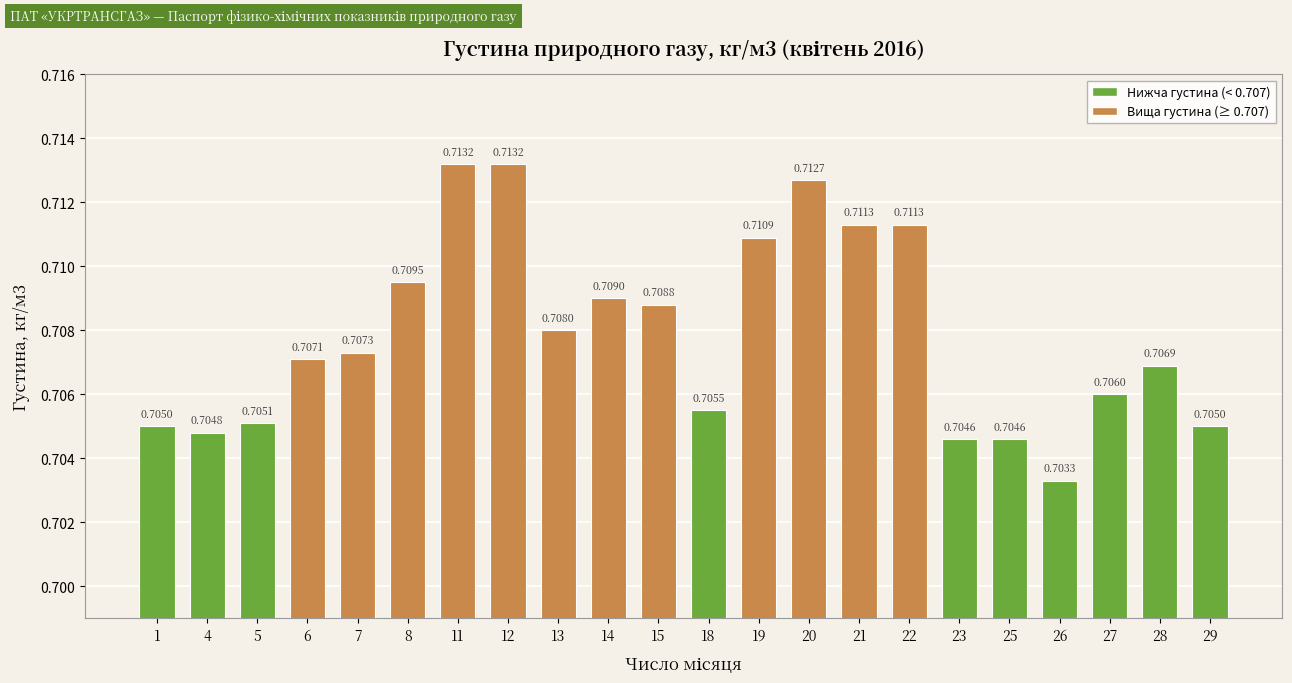

The chart shows a value of 1.3 at 12. True or false?

False